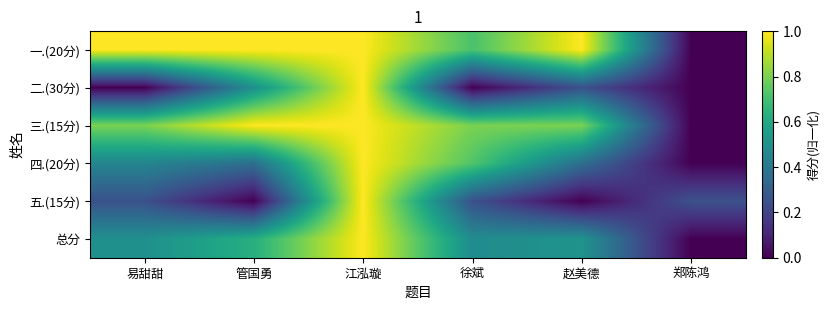

What is the total value across all series at 赵美德?

2.9